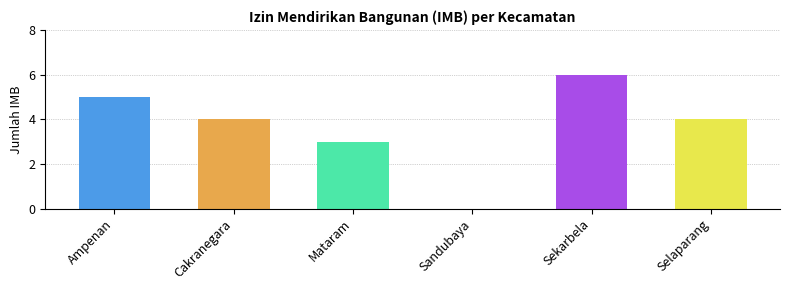

What is the difference between the values at Sekarbela and Mataram?

3